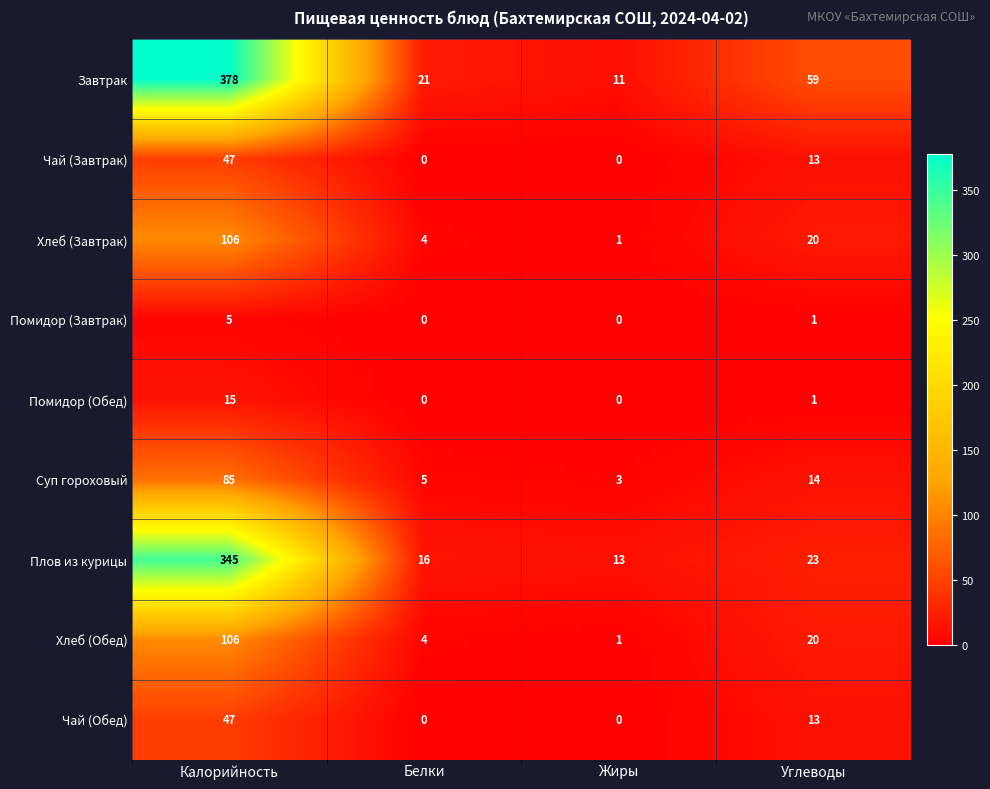

At how many categories does at least one series exceed 6?

4